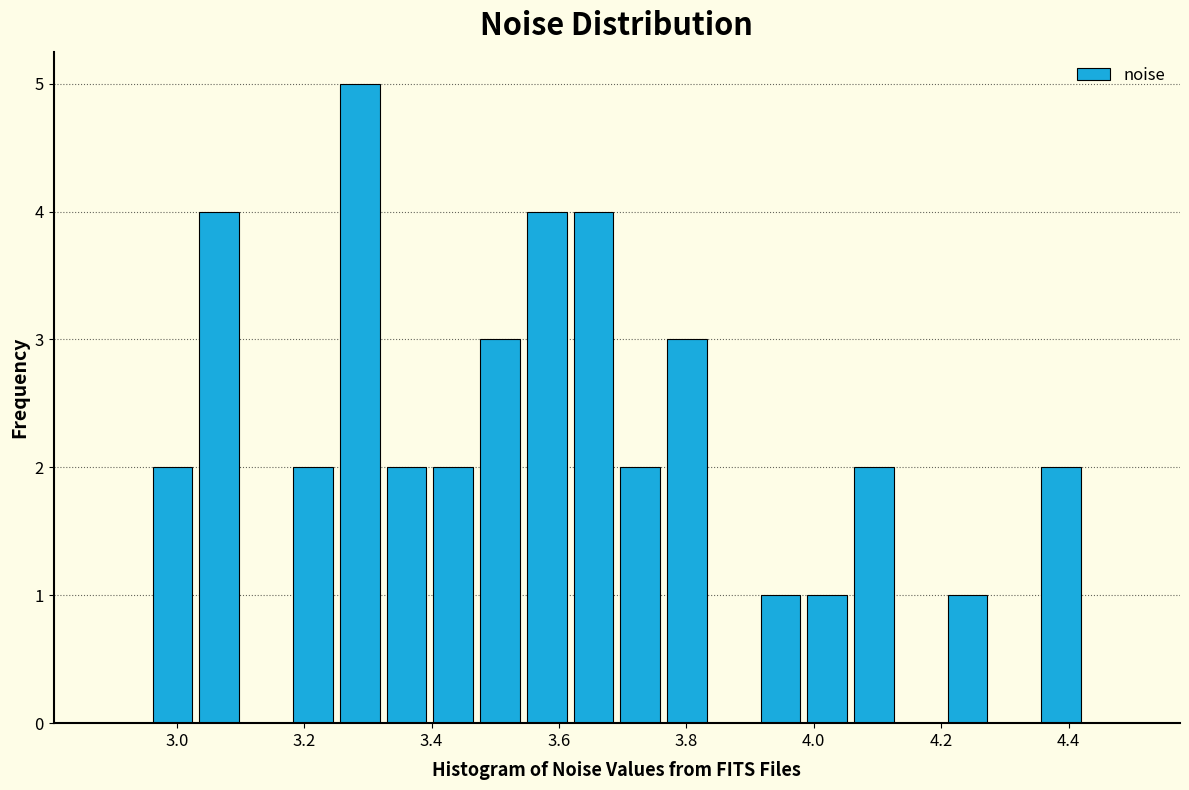

Around what value on the x-axis is the tallest bar? Give the approximate position of its centre, as read against the axis.

3.28